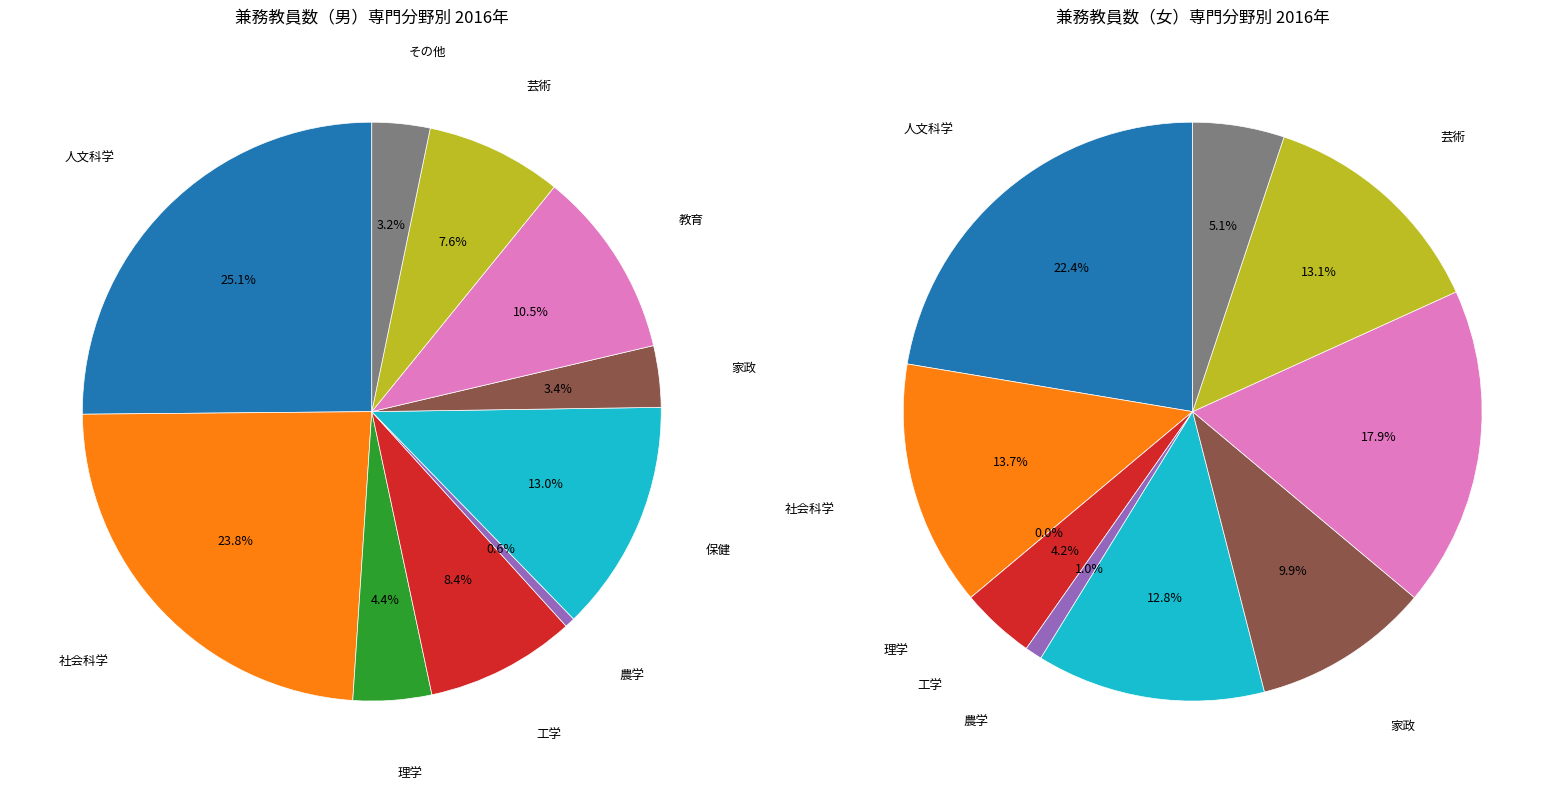

Which slice is the largest?

人文科学